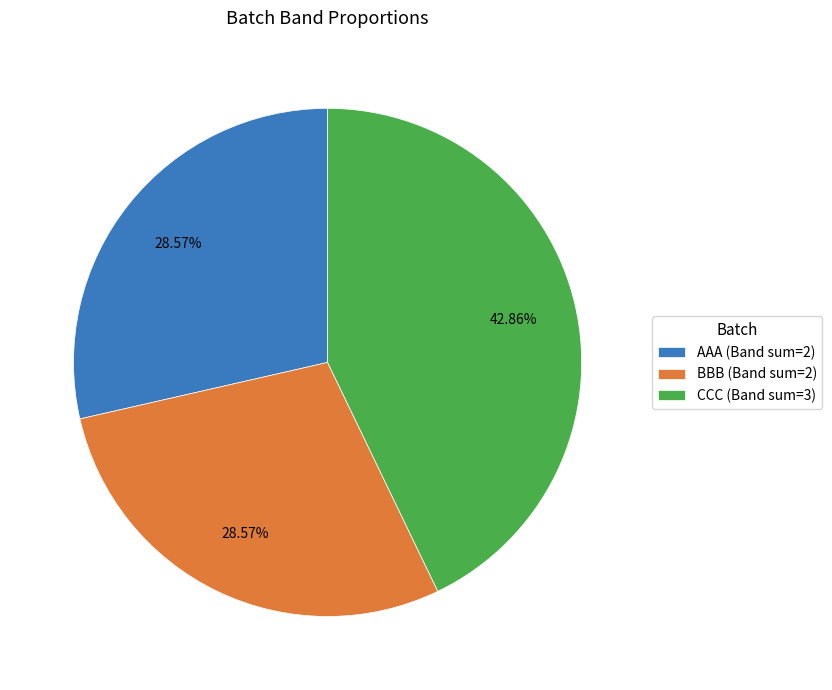

What percentage is the BBB slice, to the nearest percent?

29%